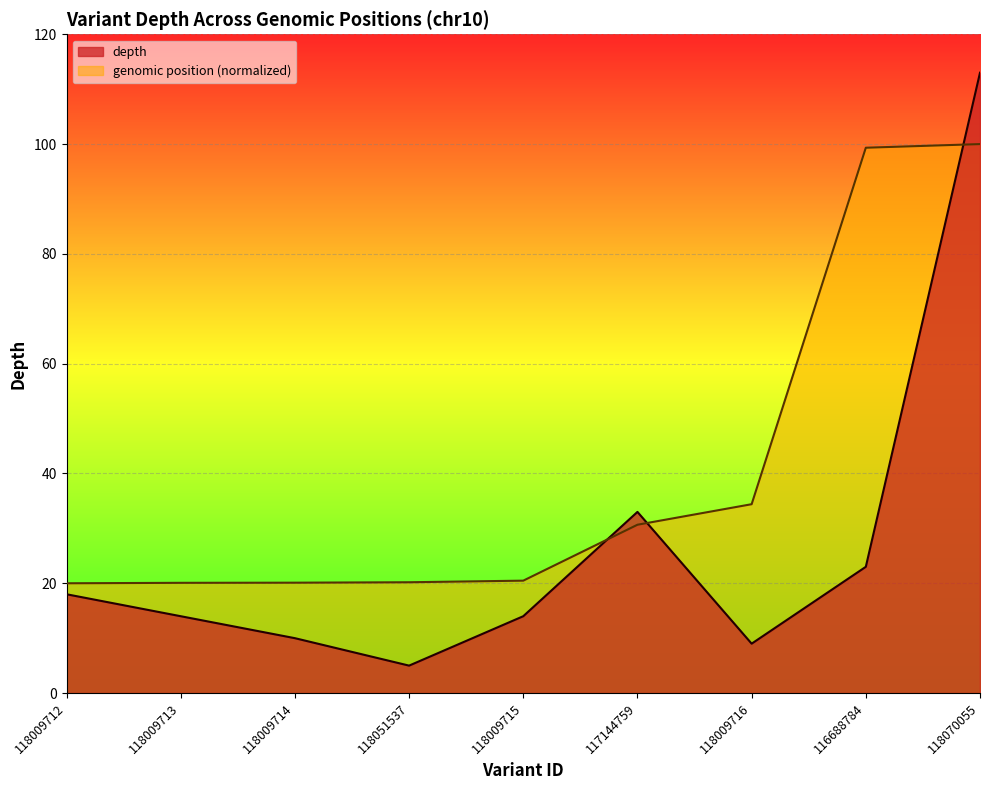

What is the label of the 4th point from the left?

118051537